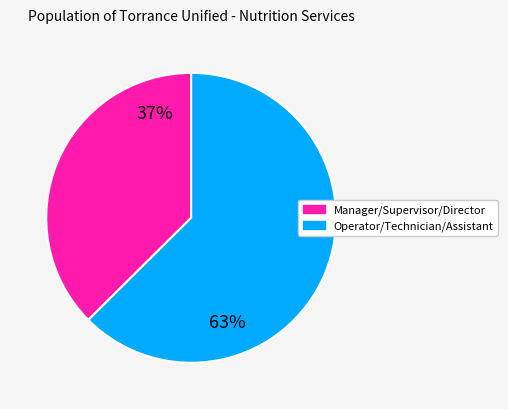

Is there any slice that represents more than half of the pie?

Yes